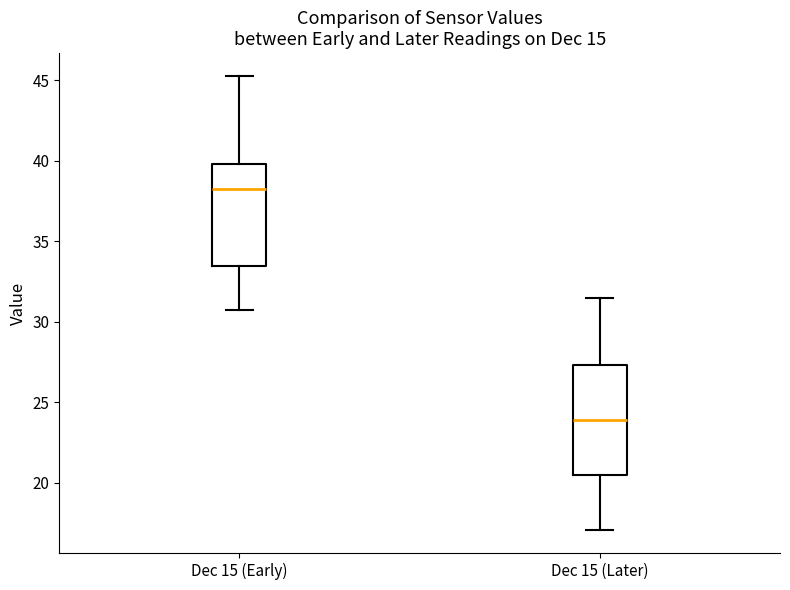

Which box has the lowest median line?

Dec 15 (Later)